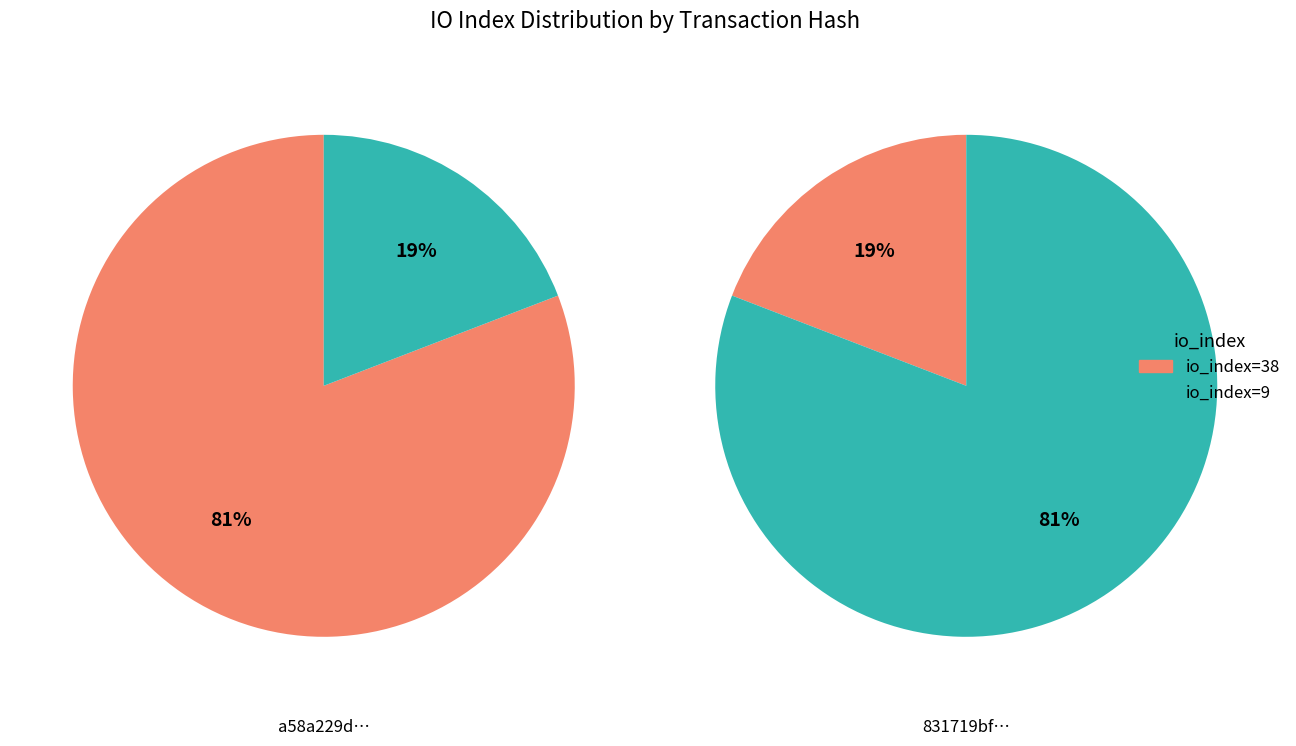

To the nearest percent, what is the combined percentage of io_index=38 and io_index=9?

100%